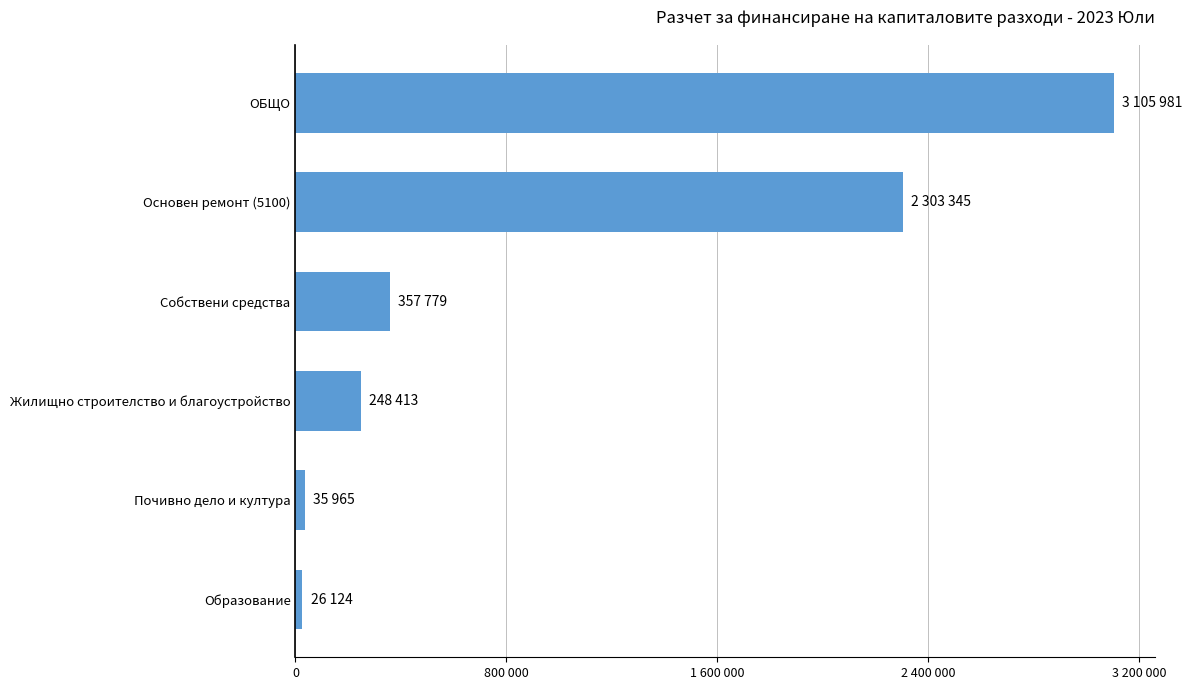

Does the chart contain any negative values?

No